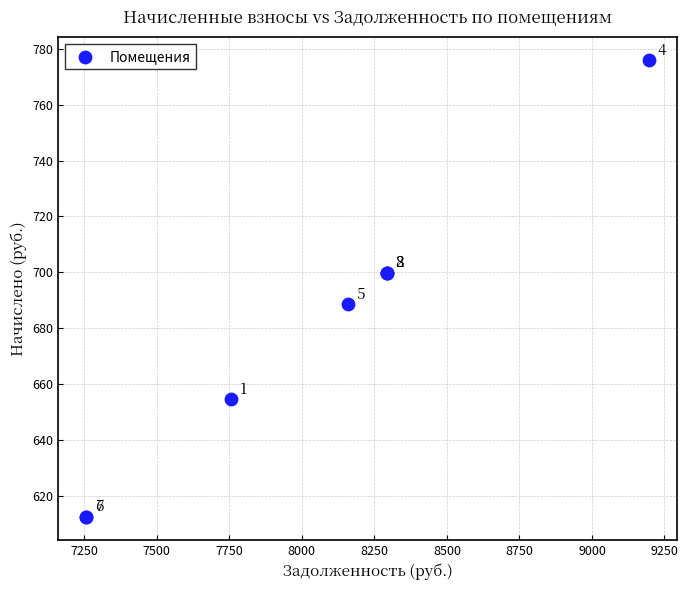

What Y value in the scatter plot is closest to 694?

688.5